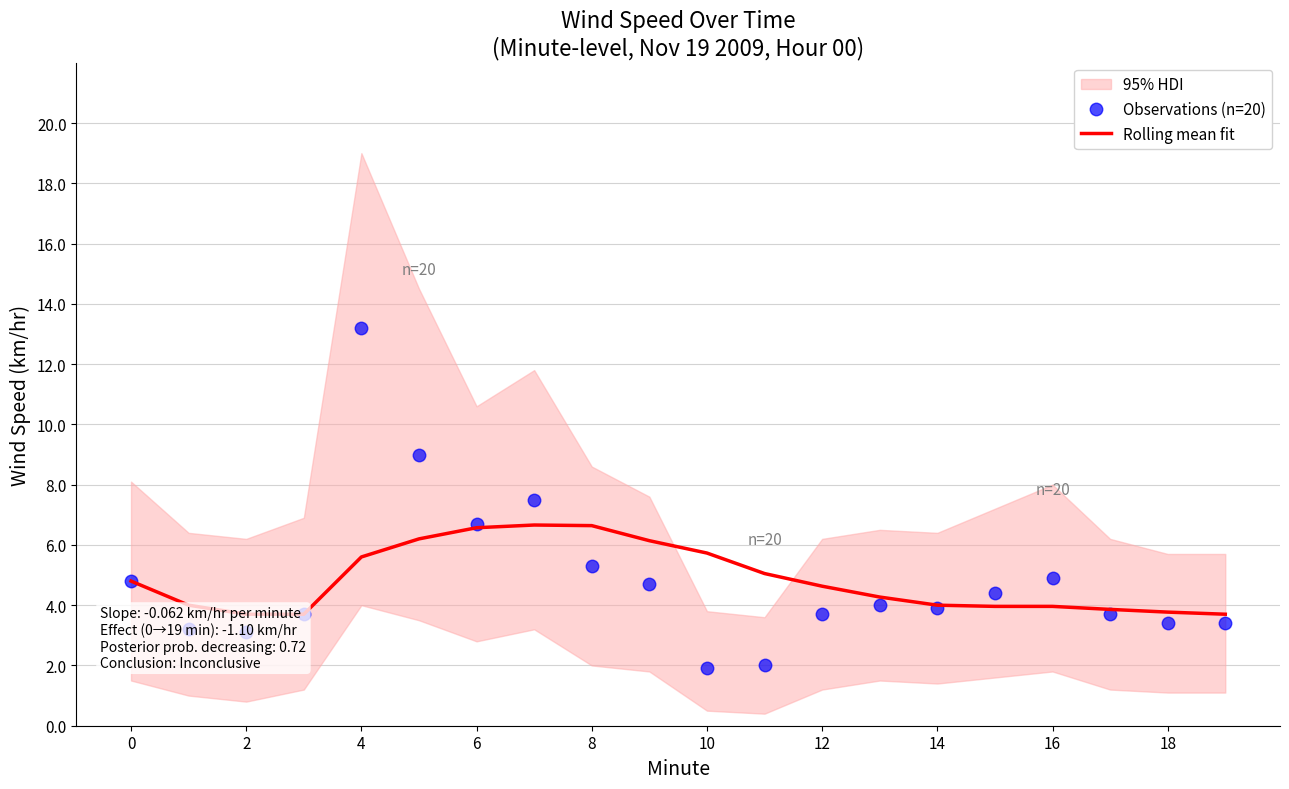

Which category has the highest value in the Observations (n=20) series?

4